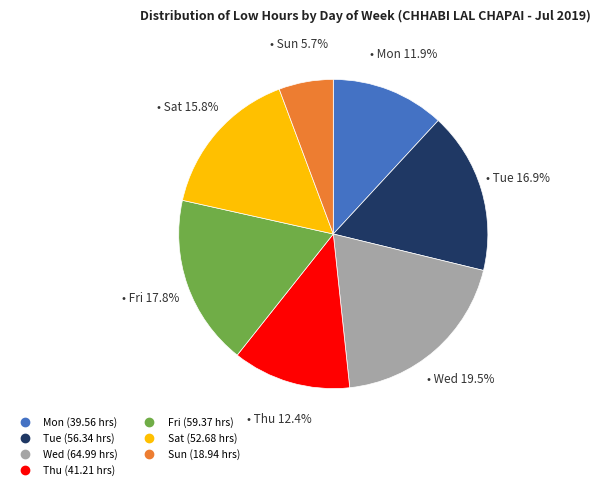

What percentage is NOT represented by Sat?

84.2%